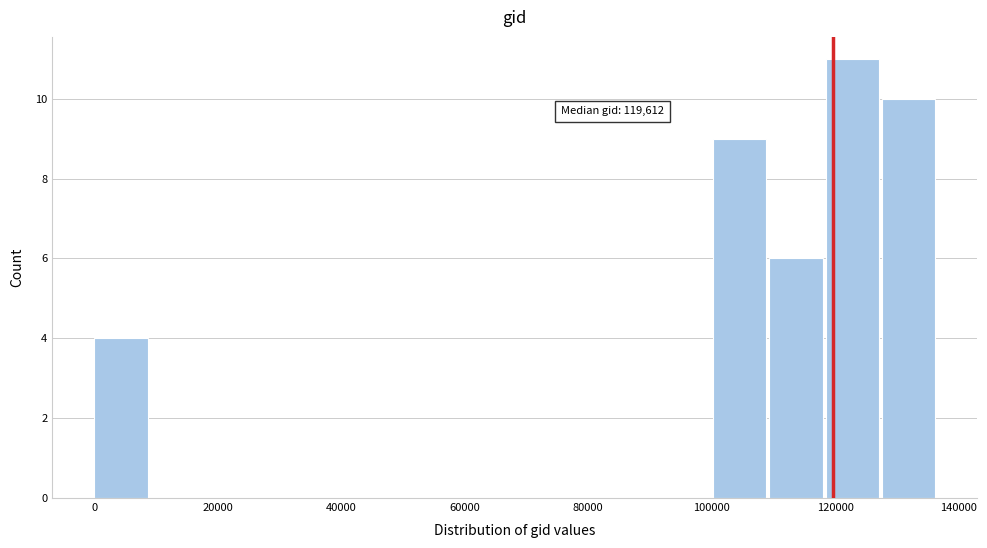

Which range on the x-axis has the tallest bar?

118000 to 128000